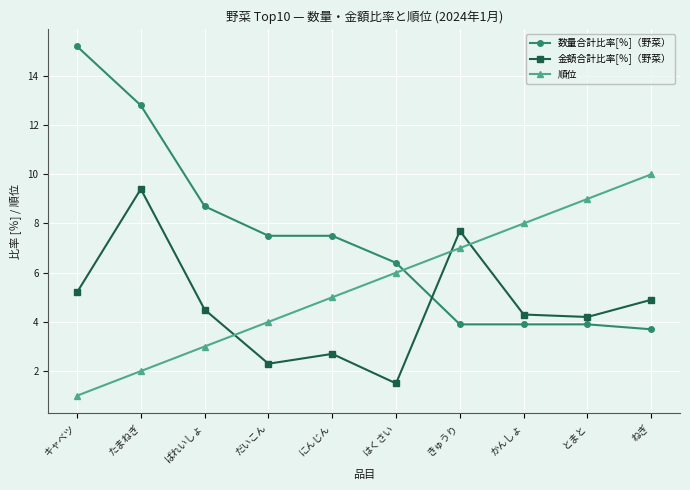

What is the maximum value for 順位?

10.0